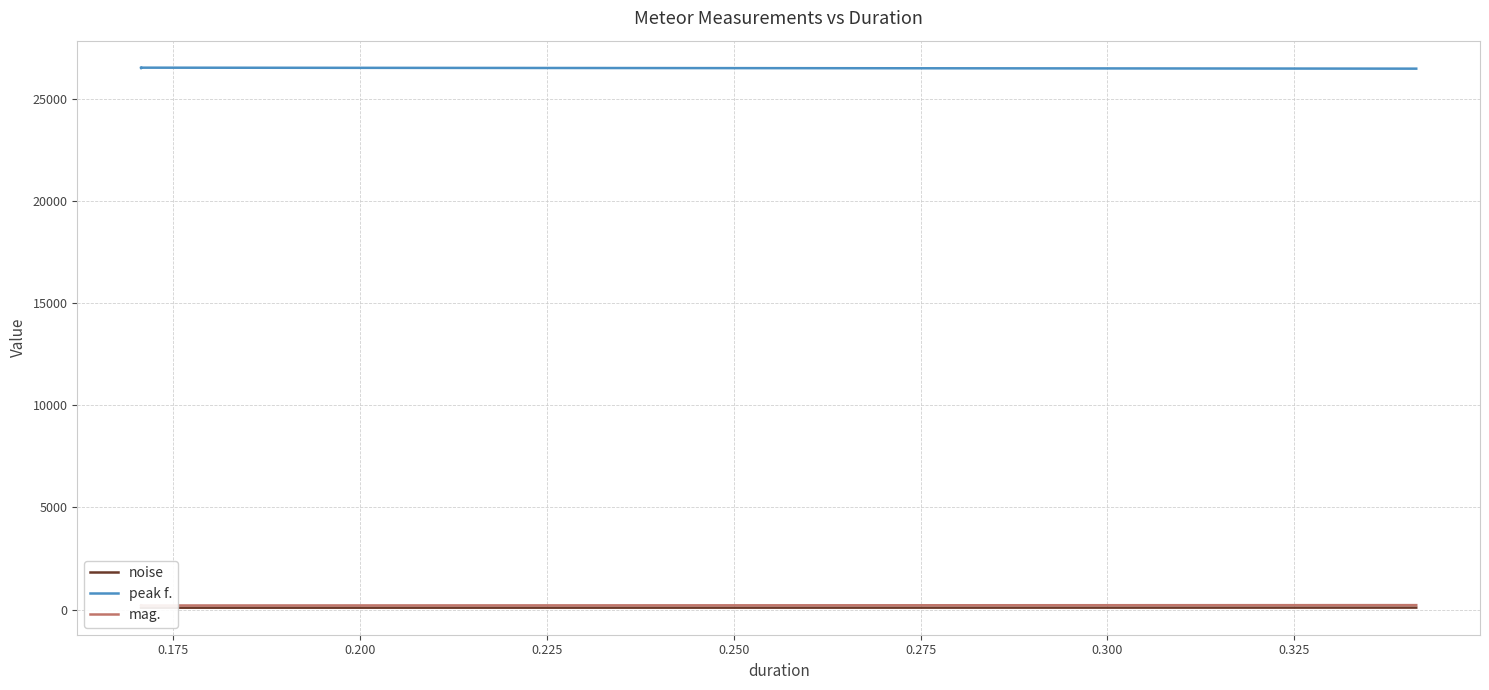

What is the value of the peak f. point at the 4th from the left?

26466.8